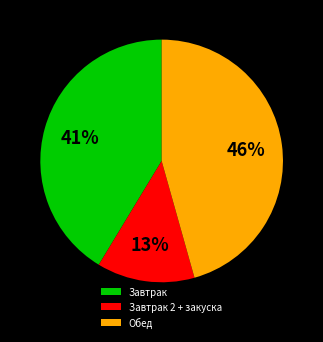

To the nearest percent, what percentage of the pie is Обед?

46%